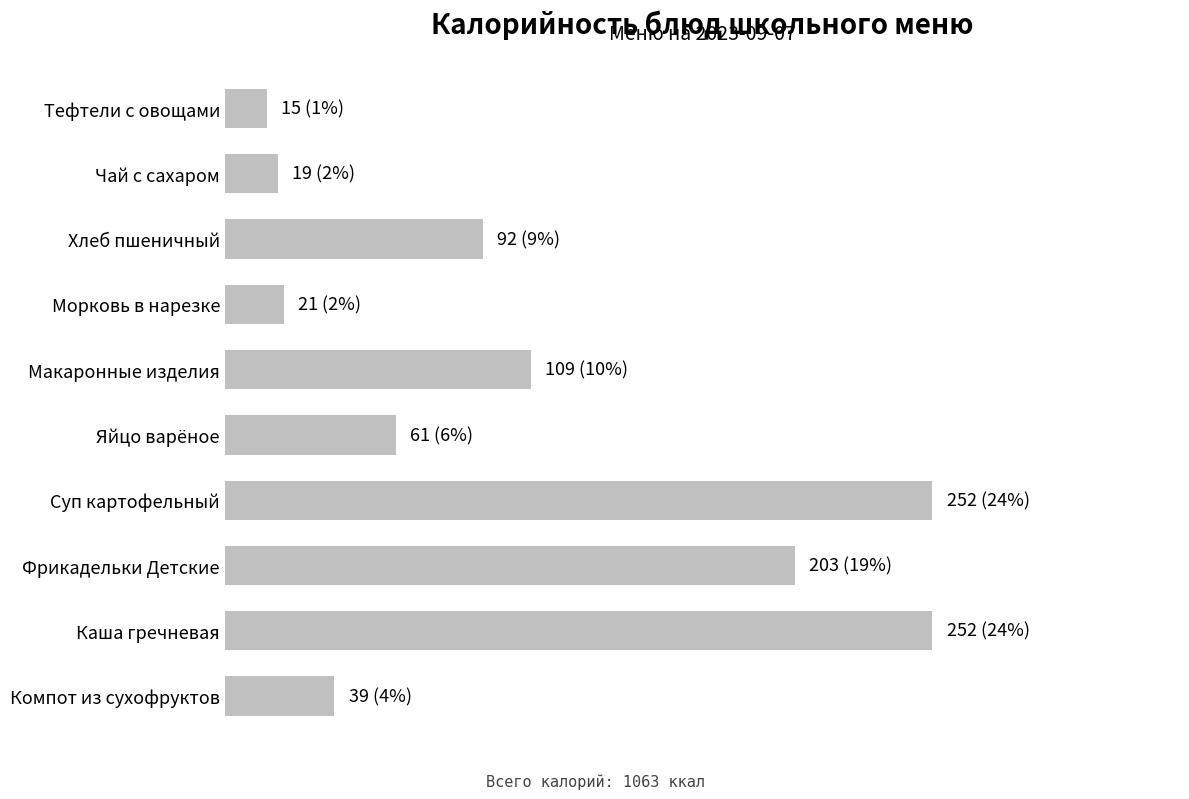

Are the bars horizontal?

Yes